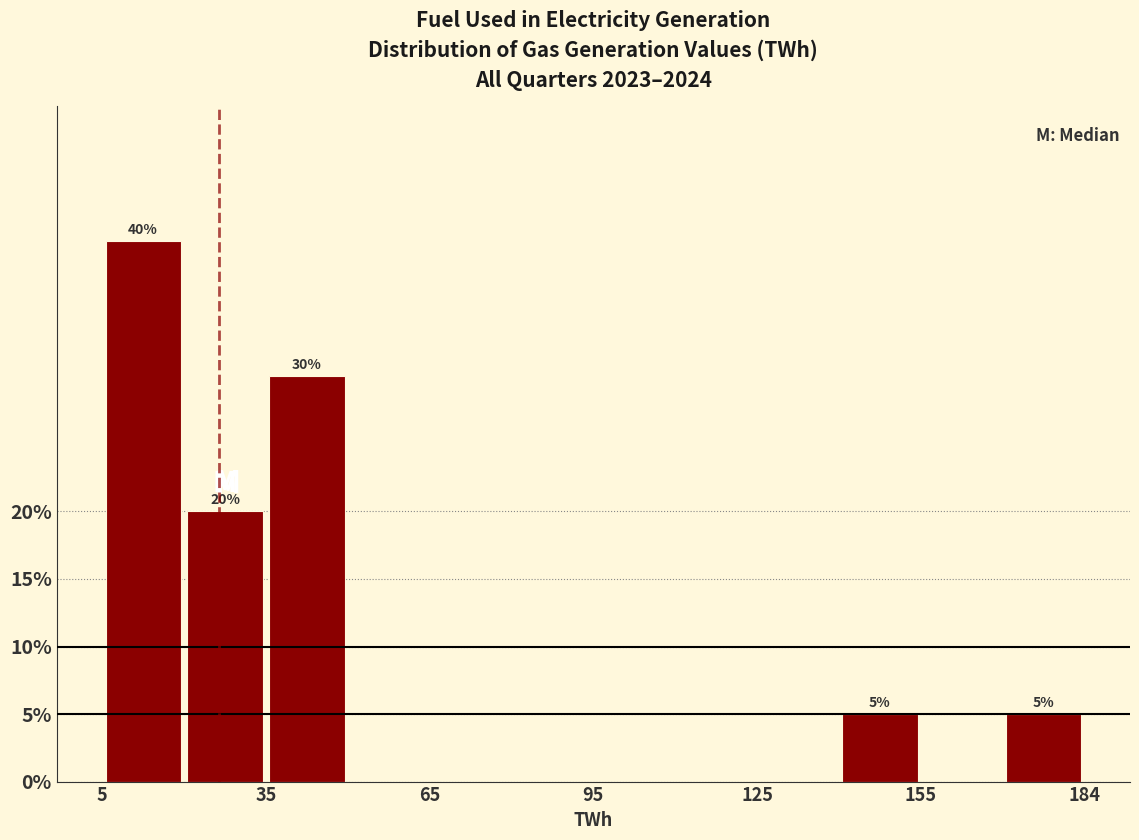

Read against the x-axis, roughly where is the centre of the tallest bar?

15